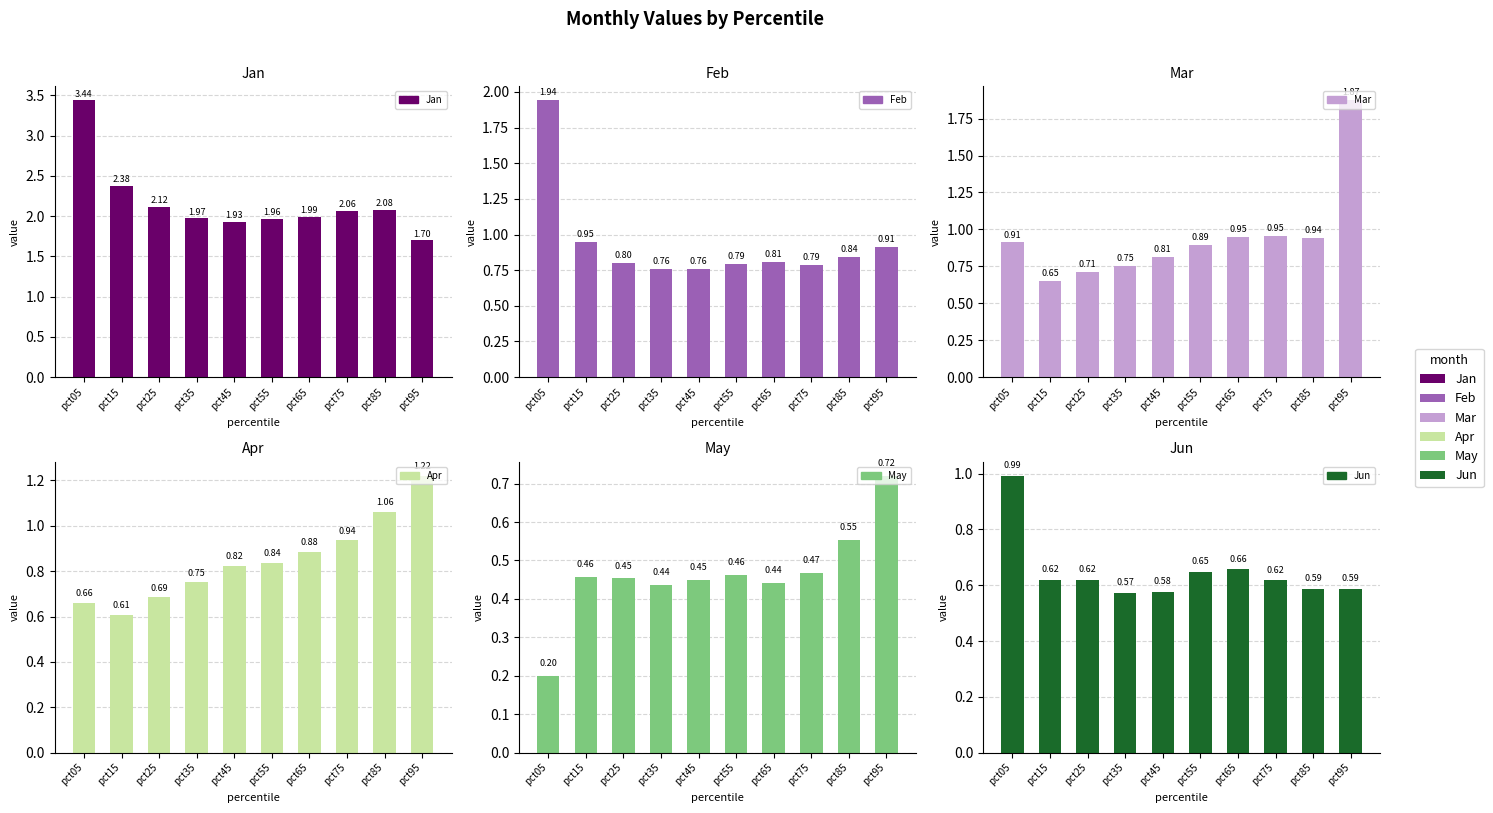

What is the sum of the Jun values at pct95 and pct55?

1.2